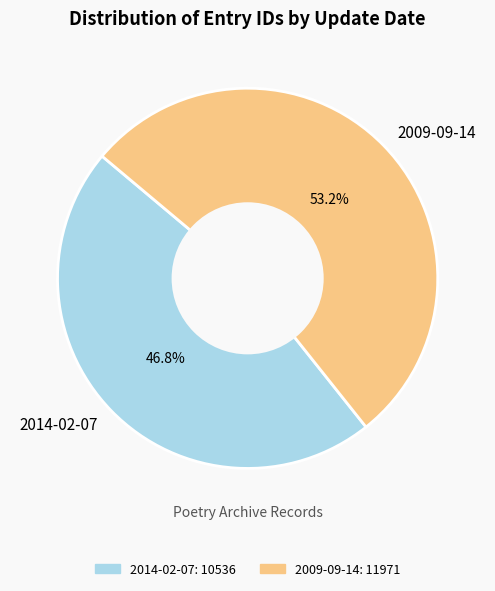

How many slices are in this pie chart?

2